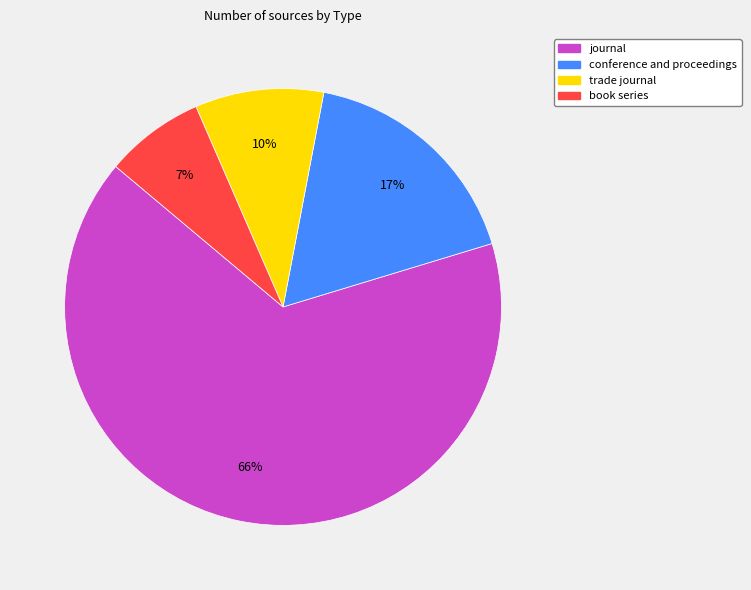

To the nearest percent, what is the average slice percentage?

25%